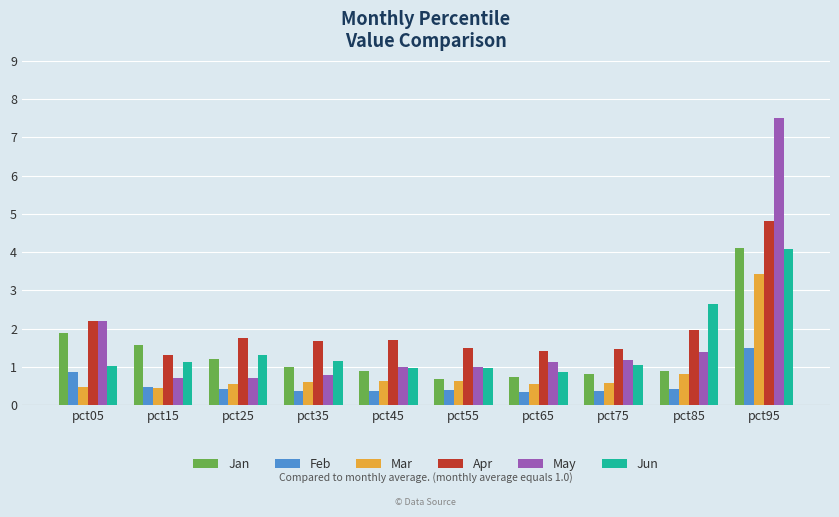

What is the difference between the second highest and second lowest values in the Jun series?

1.7